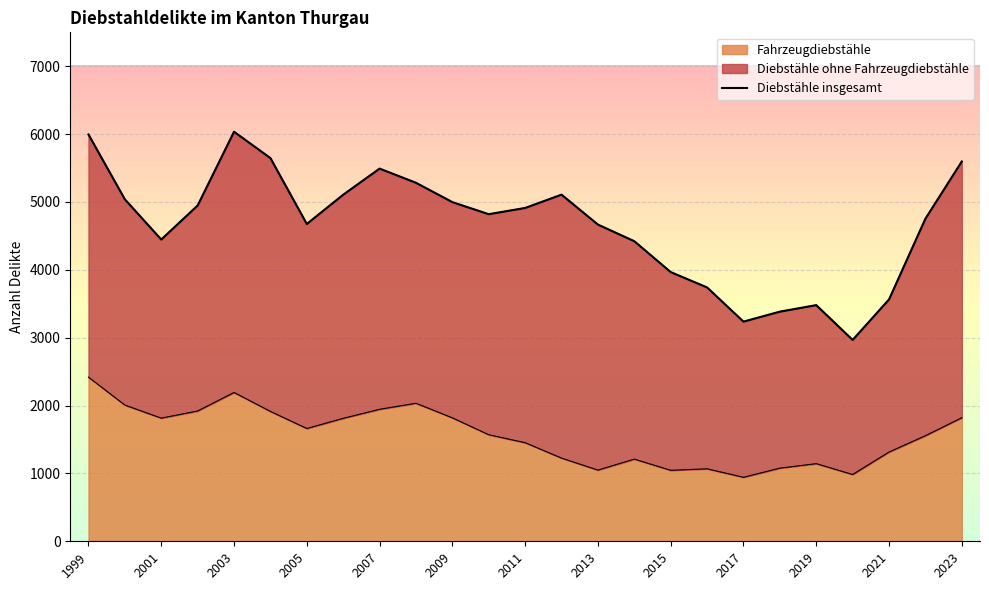

What is the lowest value of the Fahrzeugdiebstähle series?

943